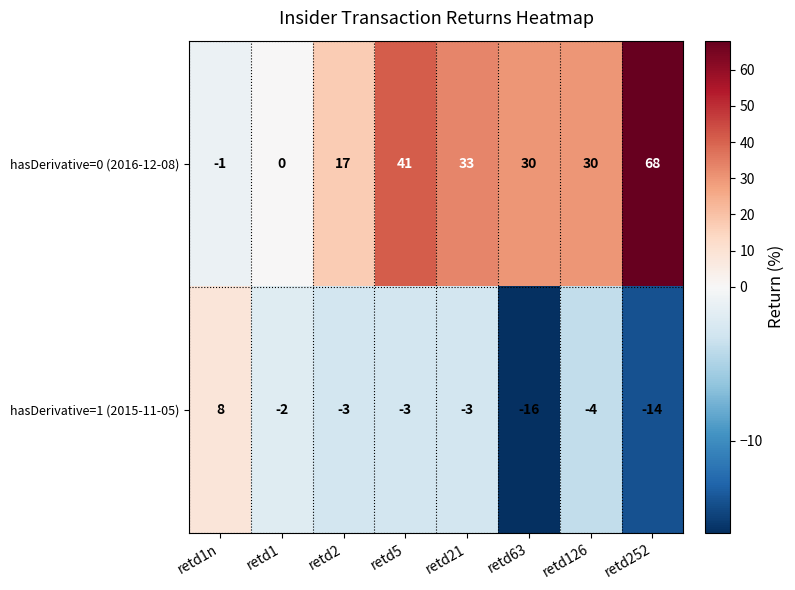

What is the total value across all series at retd1?

-2